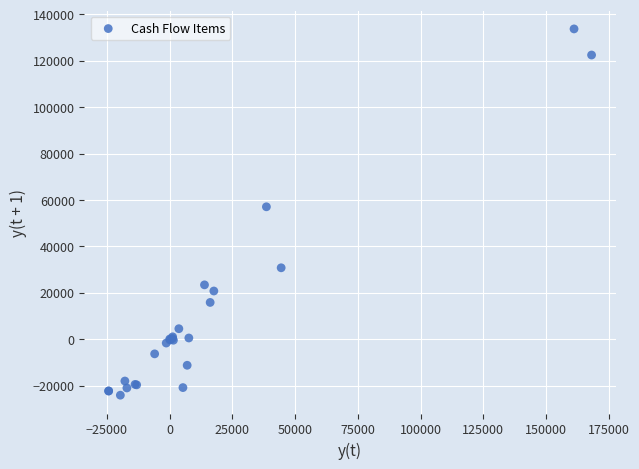

What Y value in the scatter plot is closest to 54783?

57051